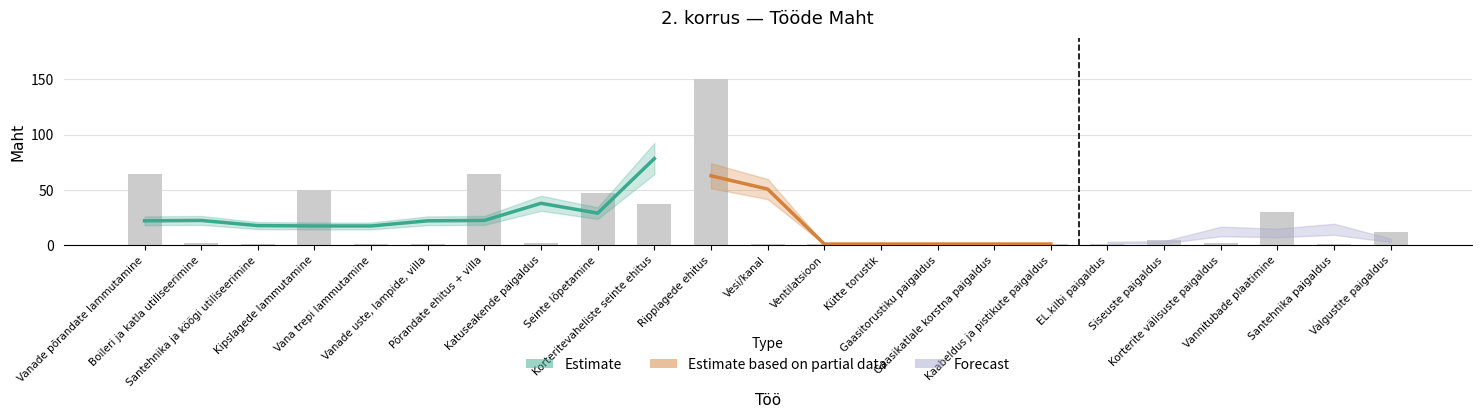

How many bars are there in total?

23